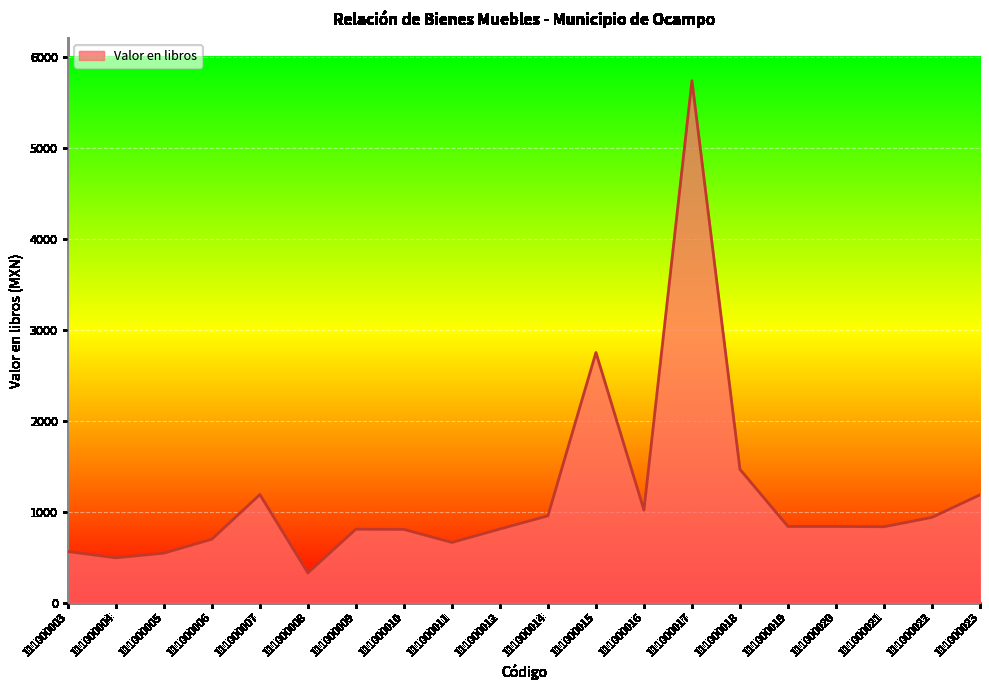

Count the number of data series in this chart.

1